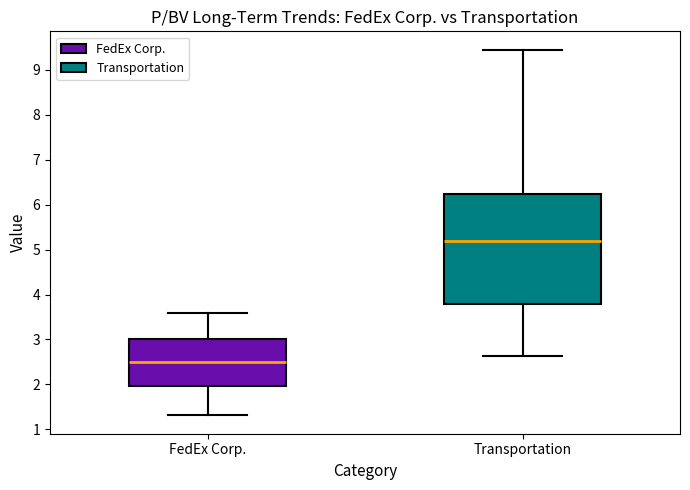

Where is the lower edge of the box for Transportation on the y-axis? The values are not printed on the chart, so give them approximately, as read against the axis.

3.8